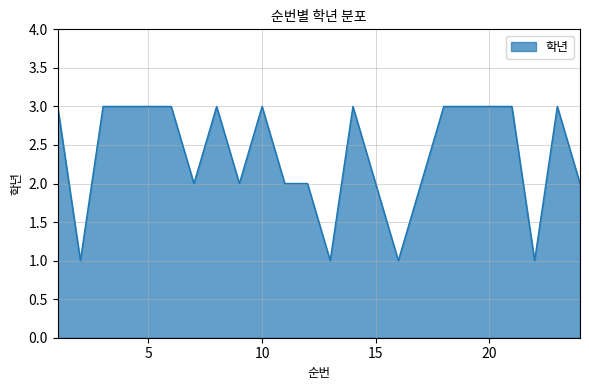

What is the greatest value displayed?

3